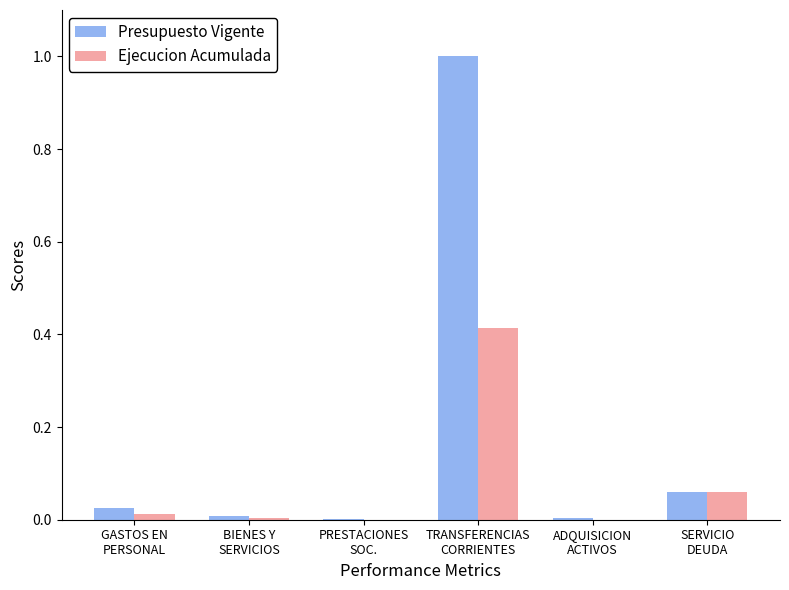

Which series has the largest total across all categories?

Presupuesto Vigente